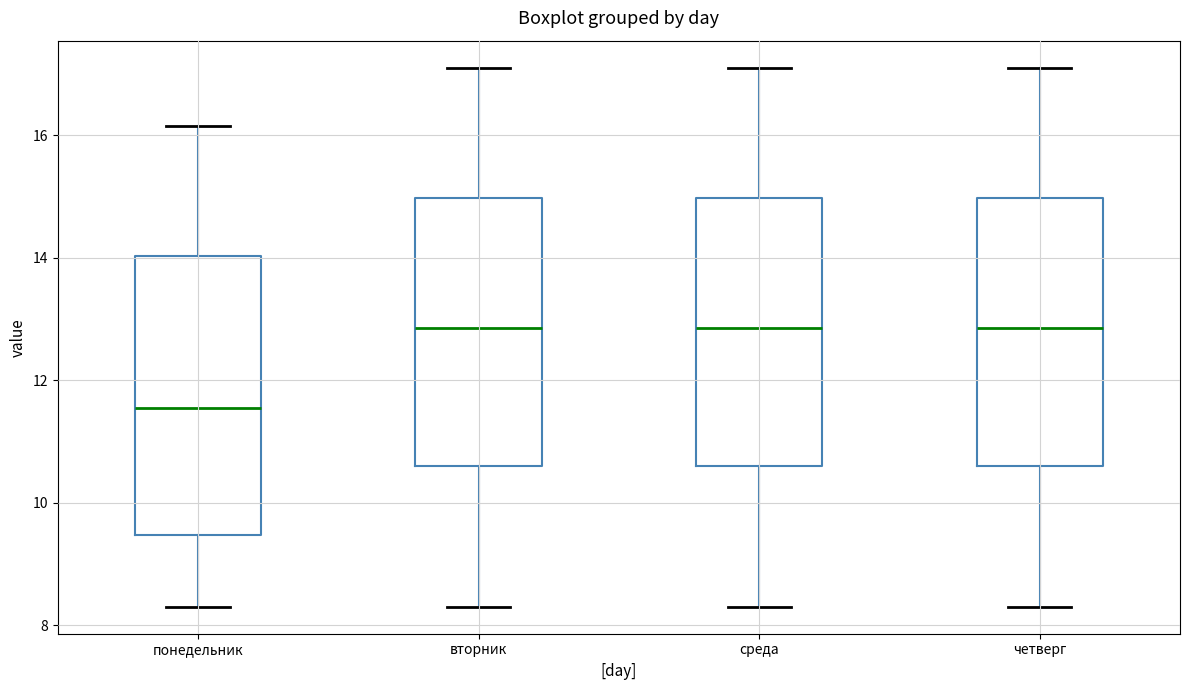

Reading left to right, transcribe this box plot: for each box, give where its median line is, the range the box spans, and where its two whiskers end, as read against the y-axis. The values are not printed on the chart, so give them approximately, as read against the axis.

понедельник: median 11.6, box 9.4 to 14.0, whiskers 8.4 to 16.2
вторник: median 12.8, box 10.6 to 15.0, whiskers 8.4 to 17.2
среда: median 12.8, box 10.6 to 15.0, whiskers 8.4 to 17.2
четверг: median 12.8, box 10.6 to 15.0, whiskers 8.4 to 17.2